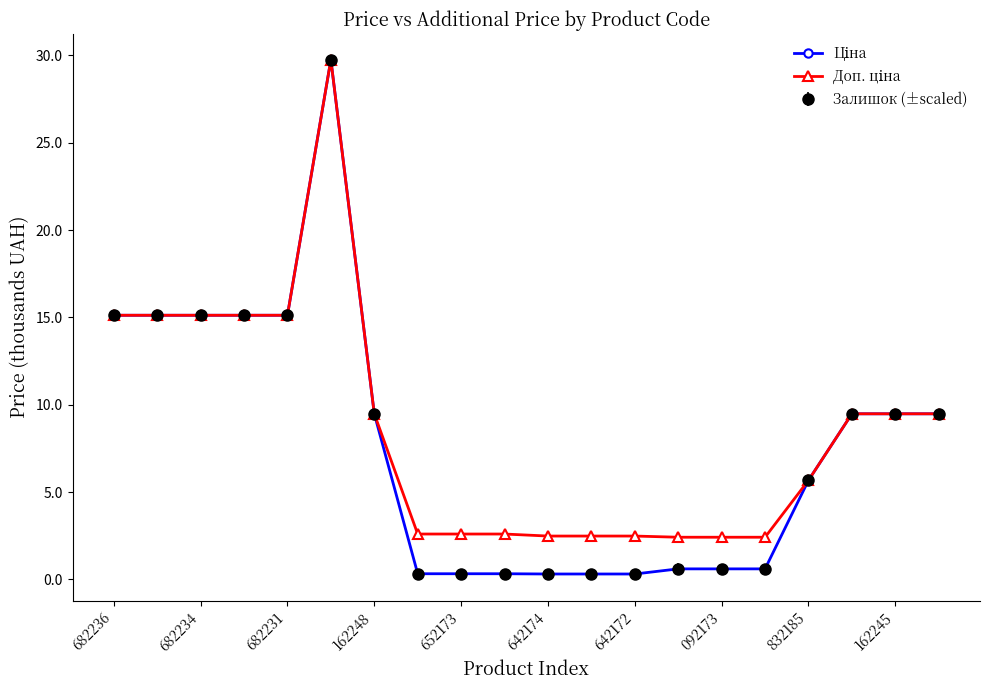

True or false: Ціна and Доп. ціна intersect in this chart.

False